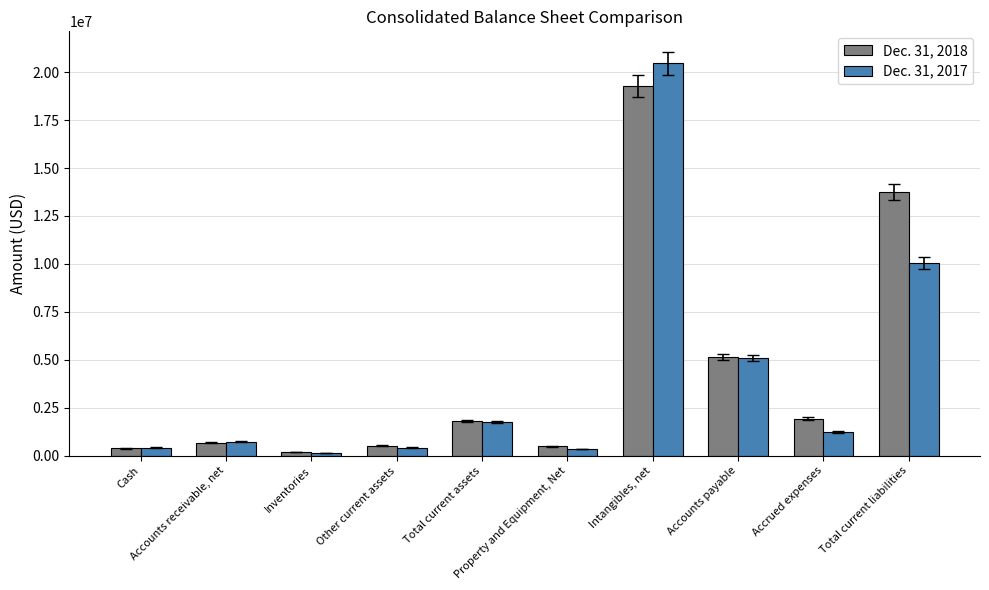

Which series has the largest total across all categories?

Dec. 31, 2018